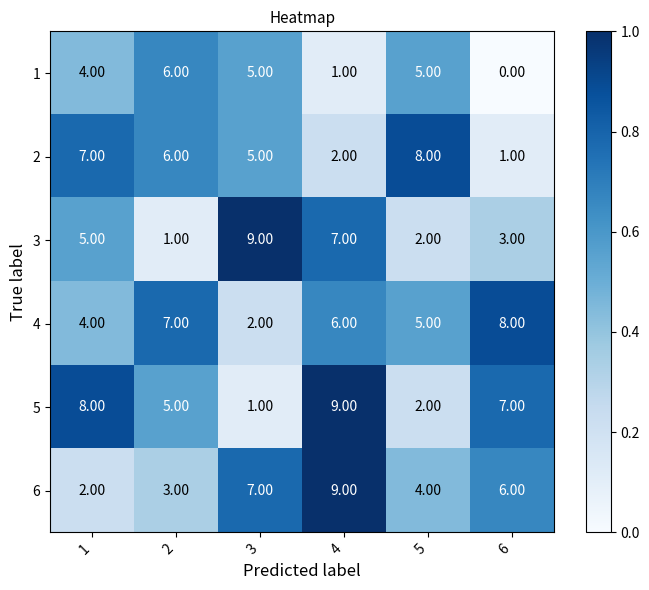

What is the spread (max minus min) of values at 6?

8